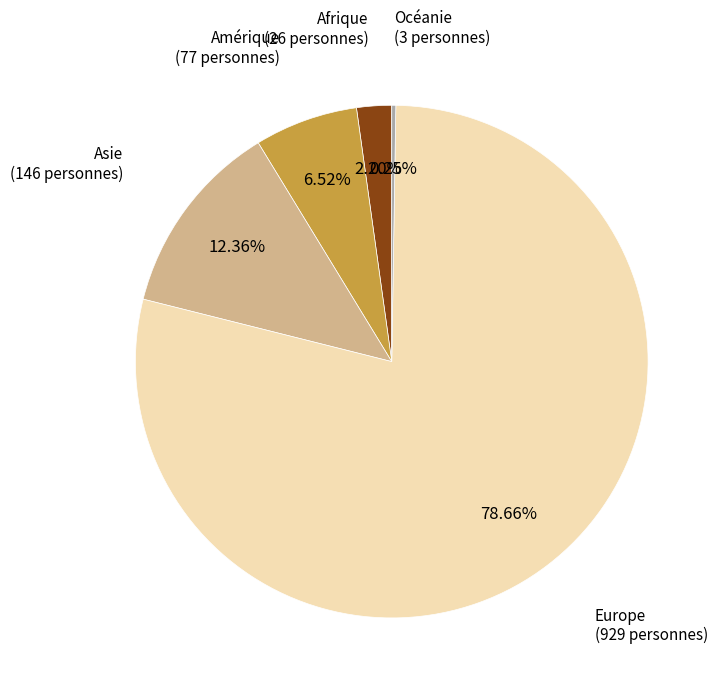

Which slice is the largest?

Europe